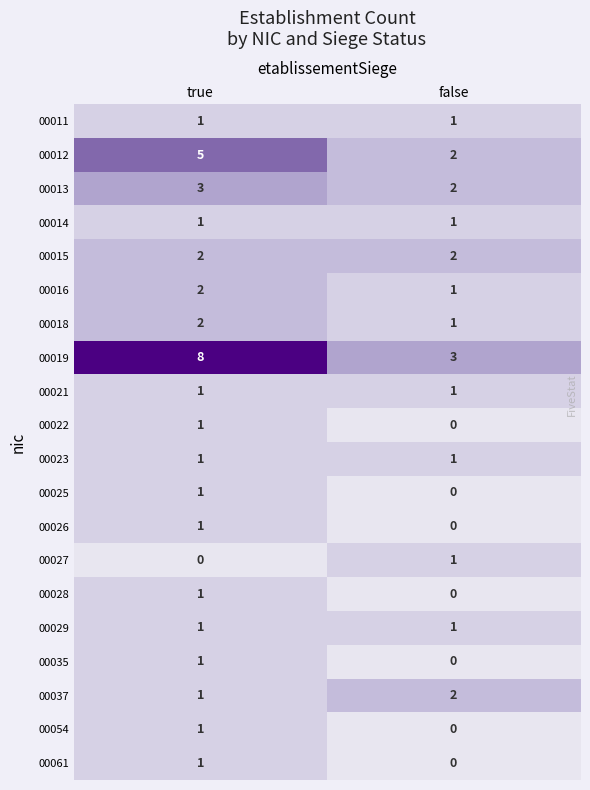

Which series changed the most between true and false?

00019